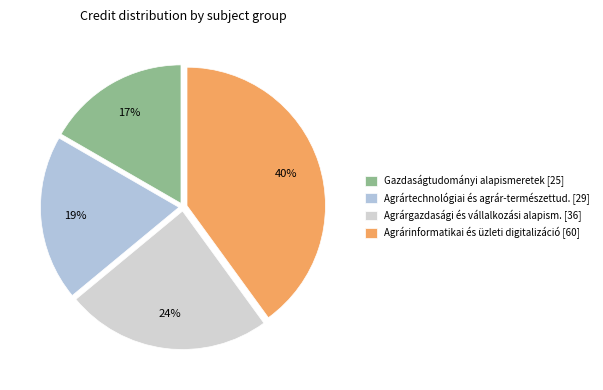

How many slices are in this pie chart?

4